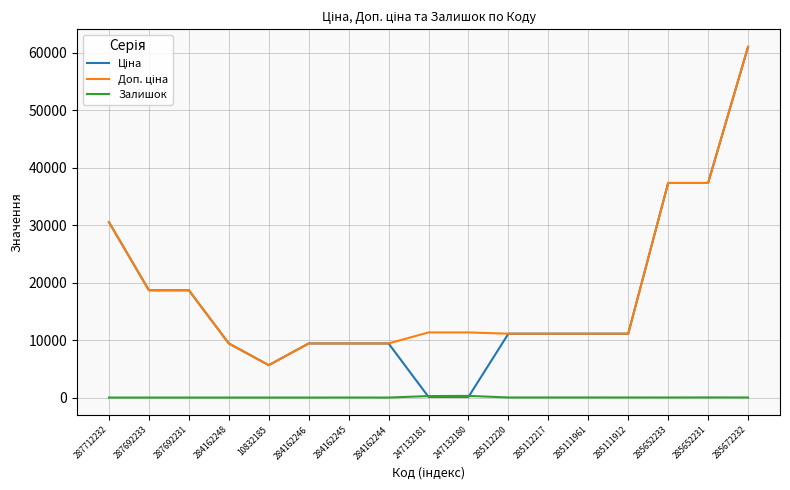

Is it true that Залишок equals 0.0 at 287692231?

True